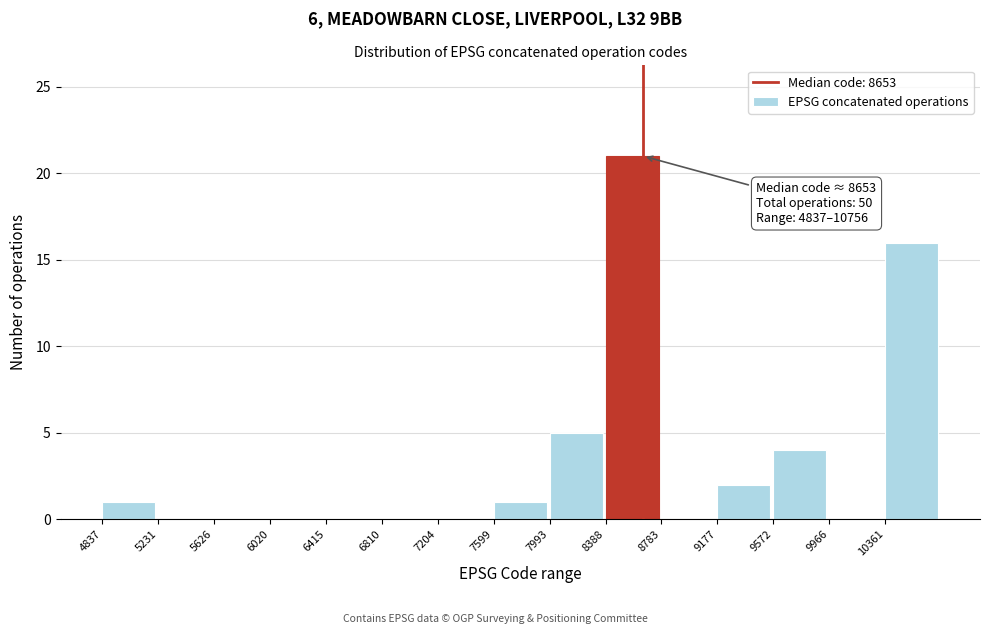

Which range on the x-axis has the tallest bar?

8400 to 8800